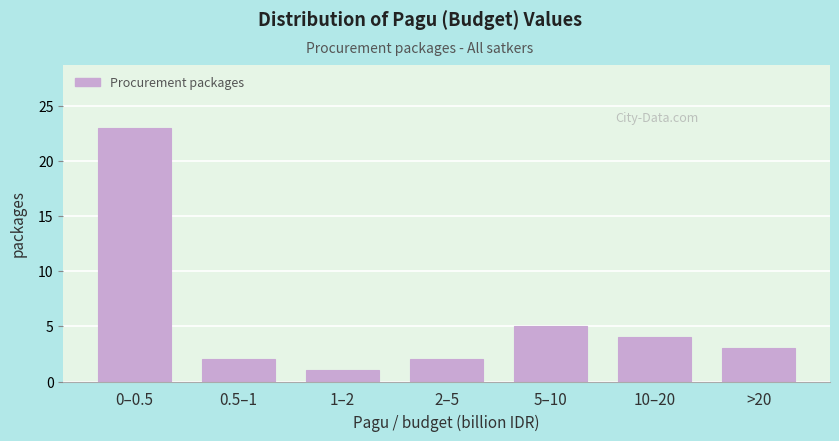

Reading left to right, transcribe all the data shown in this chart.

0–0.5=23	0.5–1=2	1–2=1	2–5=2	5–10=5	10–20=4	>20=3